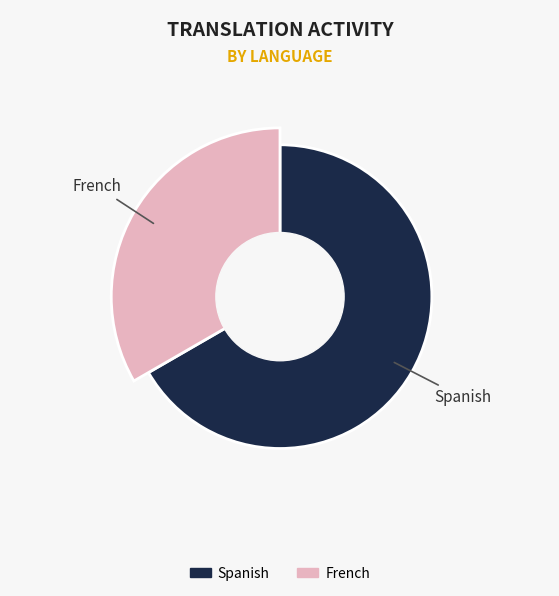

What percentage is the French slice, to the nearest percent?

33%